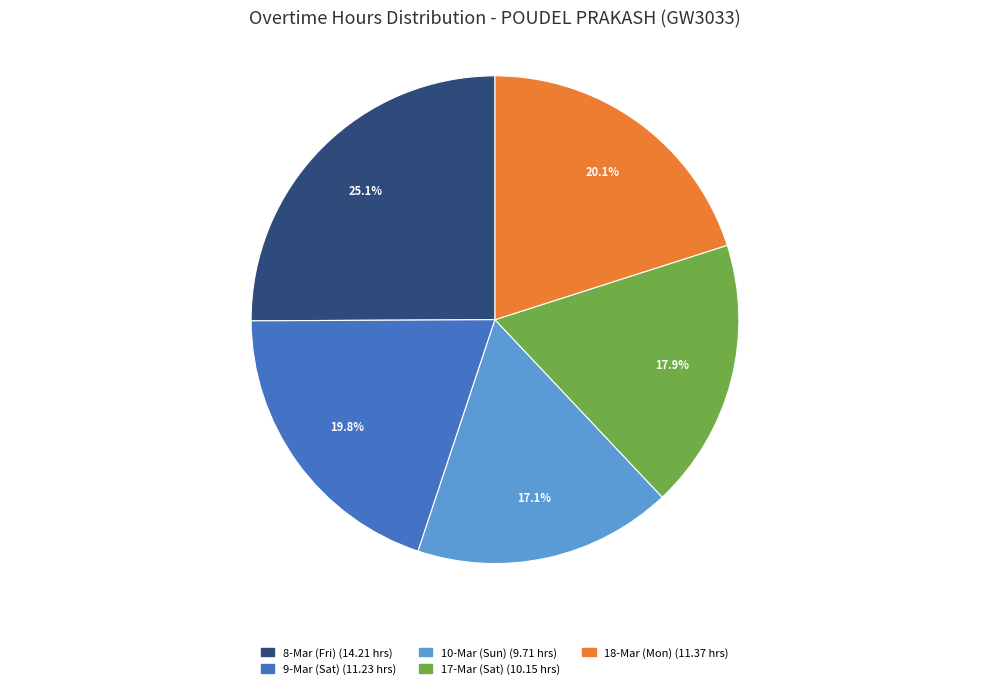

How many segments does this pie chart have?

5